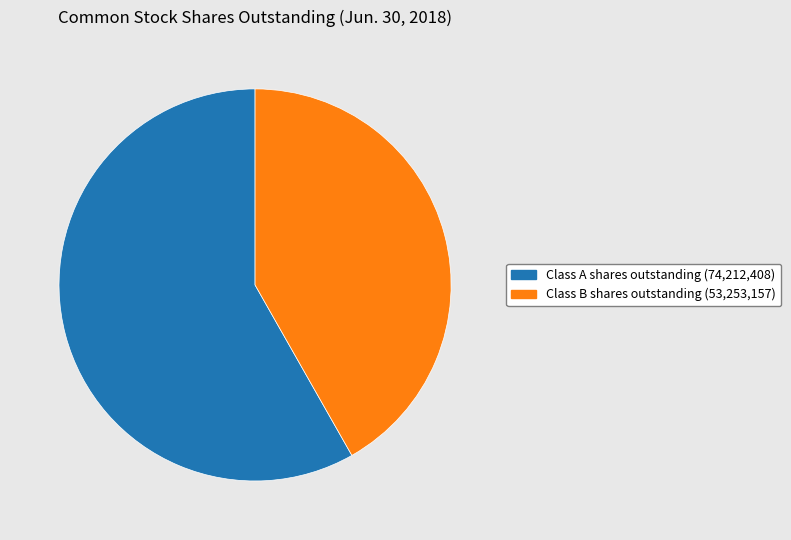

Is it true that Class A shares outstanding is 58% of the pie?

True